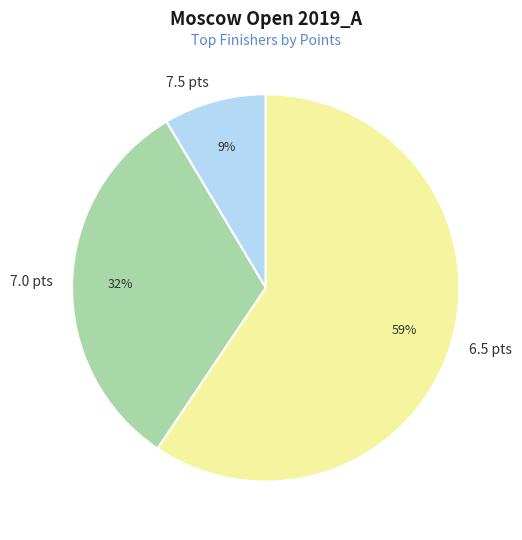

Which slice is the largest?

6.5 pts